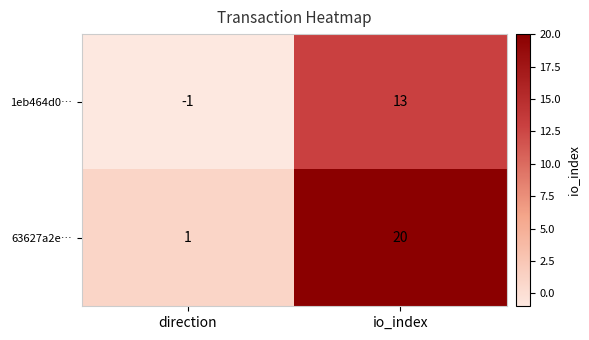

Where is 1eb464d0… nearest to the value 6?

direction